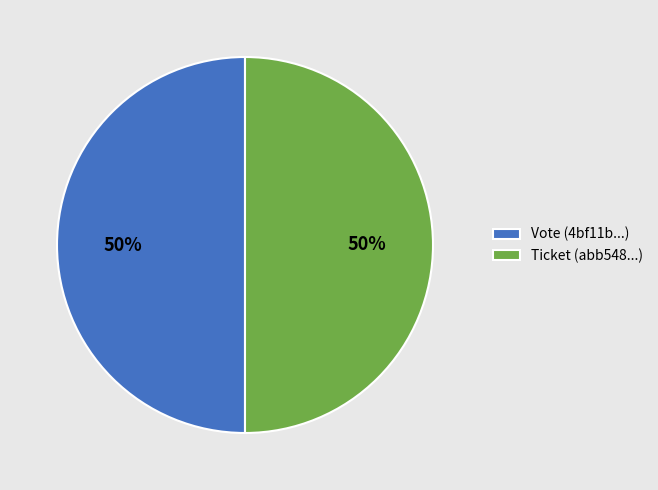

To the nearest percent, what is the average slice percentage?

50%